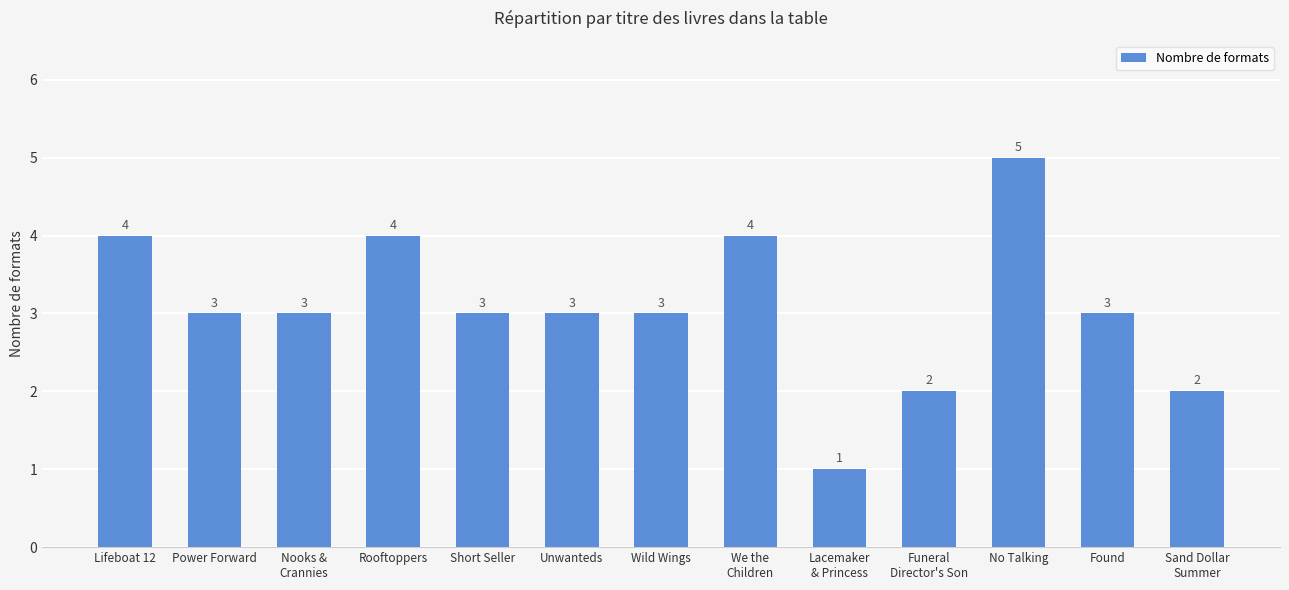

What position from the right is Power Forward?

12